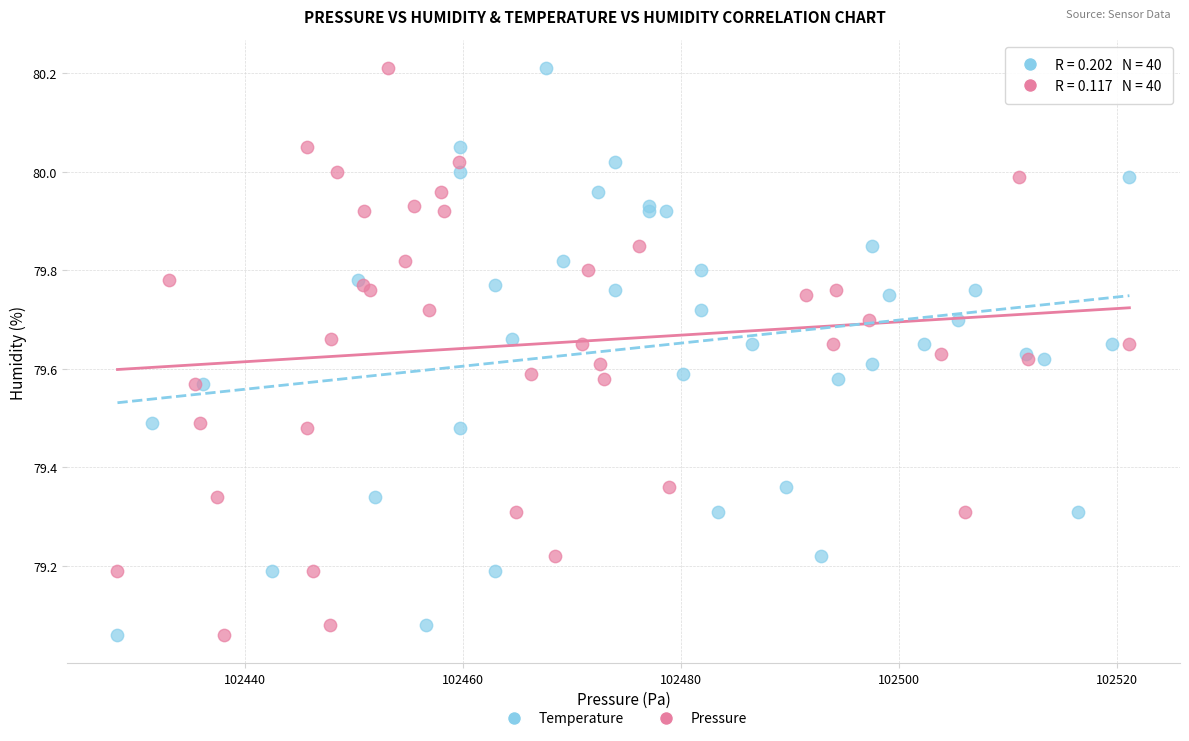

What are all the series names shown in the legend?

Temperature, Pressure